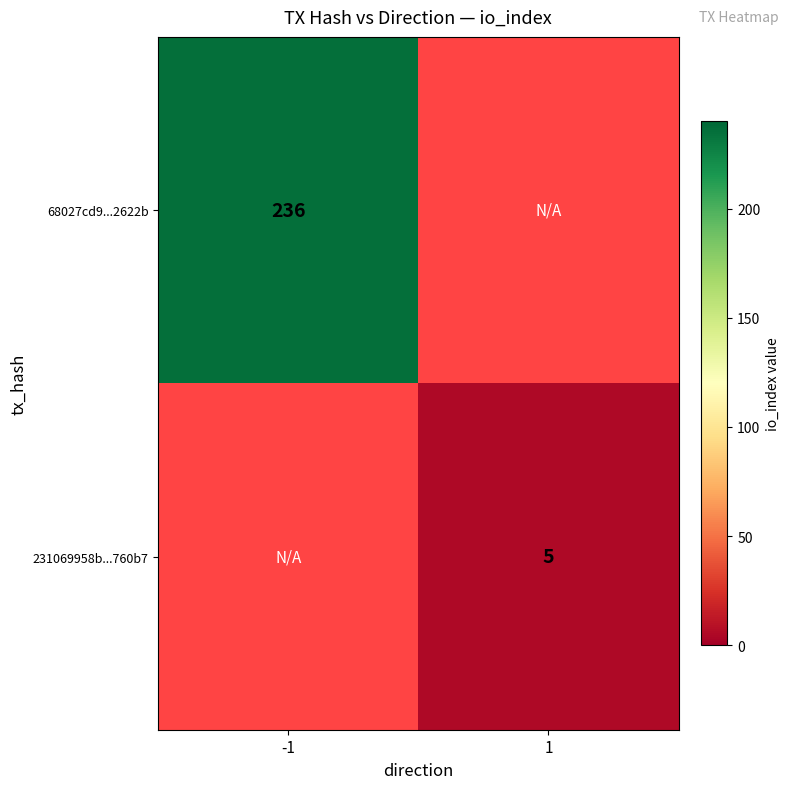

The value of 68027cd9...2622b at -1 is 158. True or false?

False